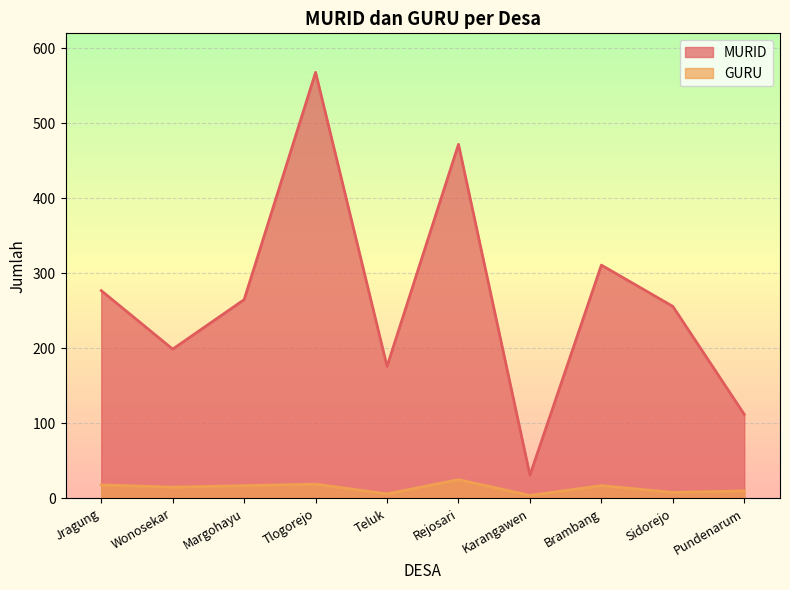

Reading left to right, transcribe all the data shown in this chart.

MURID: 277	199	265	568	176	472	31	311	256	112
GURU: 18	15	17	19	6	25	4	17	8	10